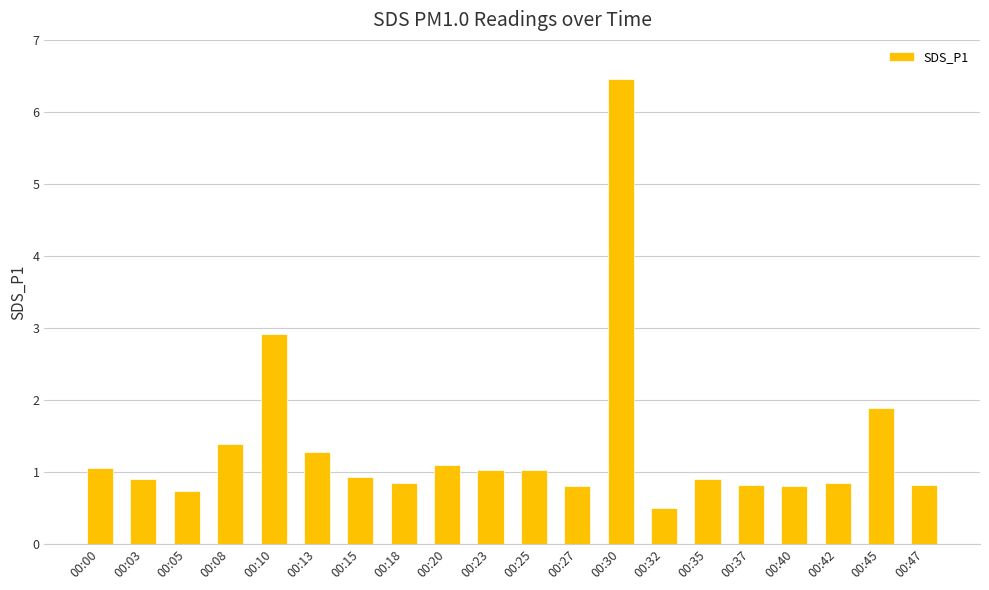

Read the value at 00:00.

1.1